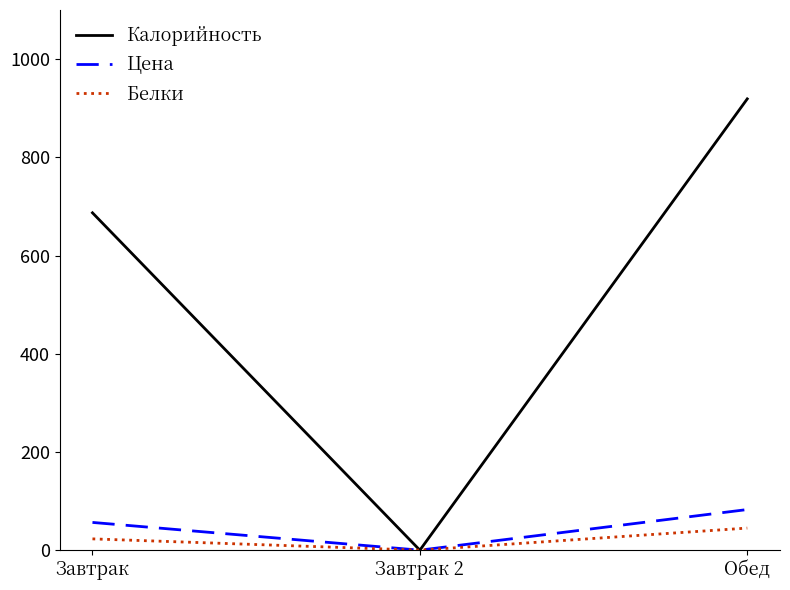

How many Калорийность values are between 0 and 919?

3